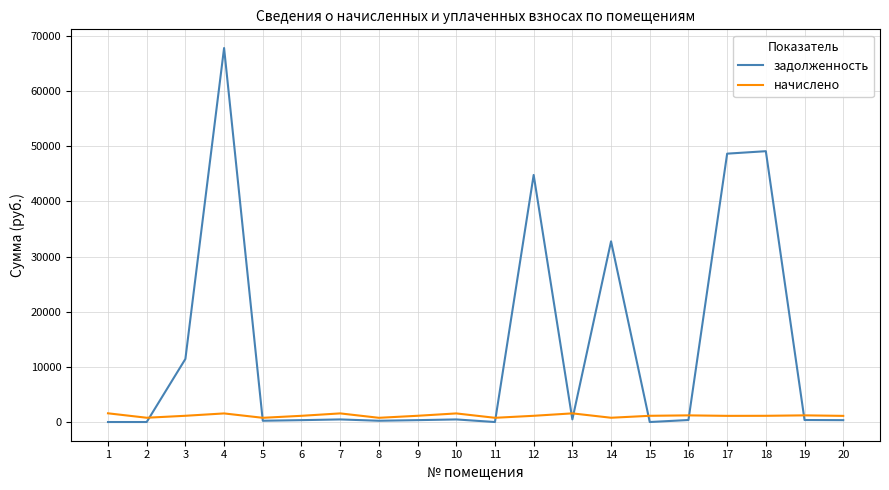

What is the highest value of the начислено series?

1578.9